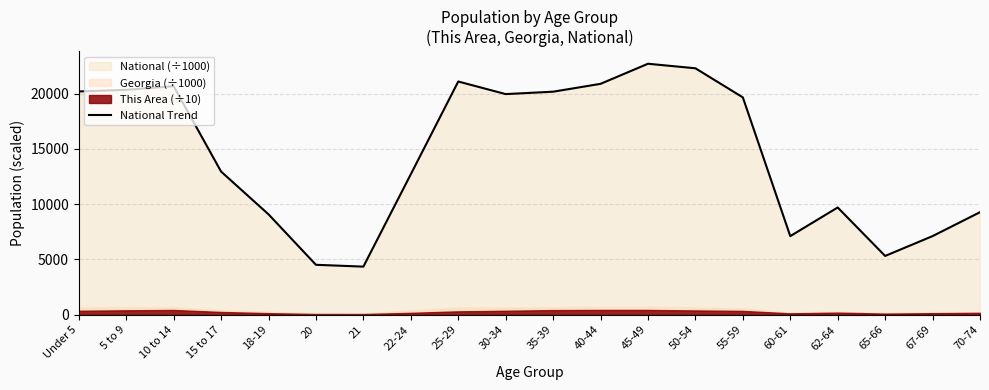

What is the minimum value shown in the chart?

4354.3